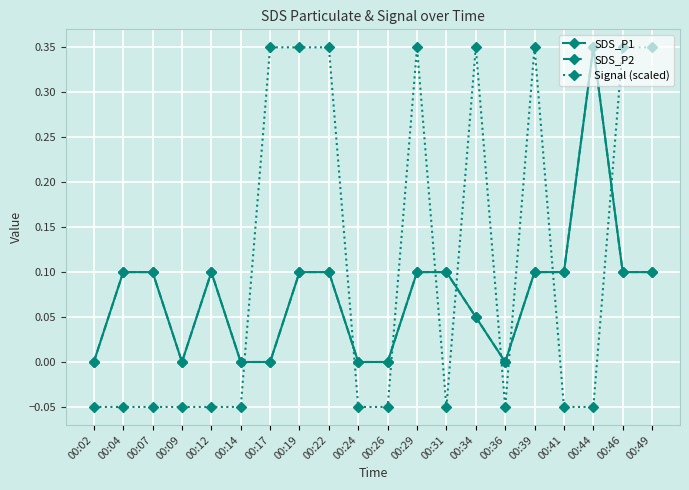

Which series changed the most between 00:14 and 00:46?

Signal (scaled)